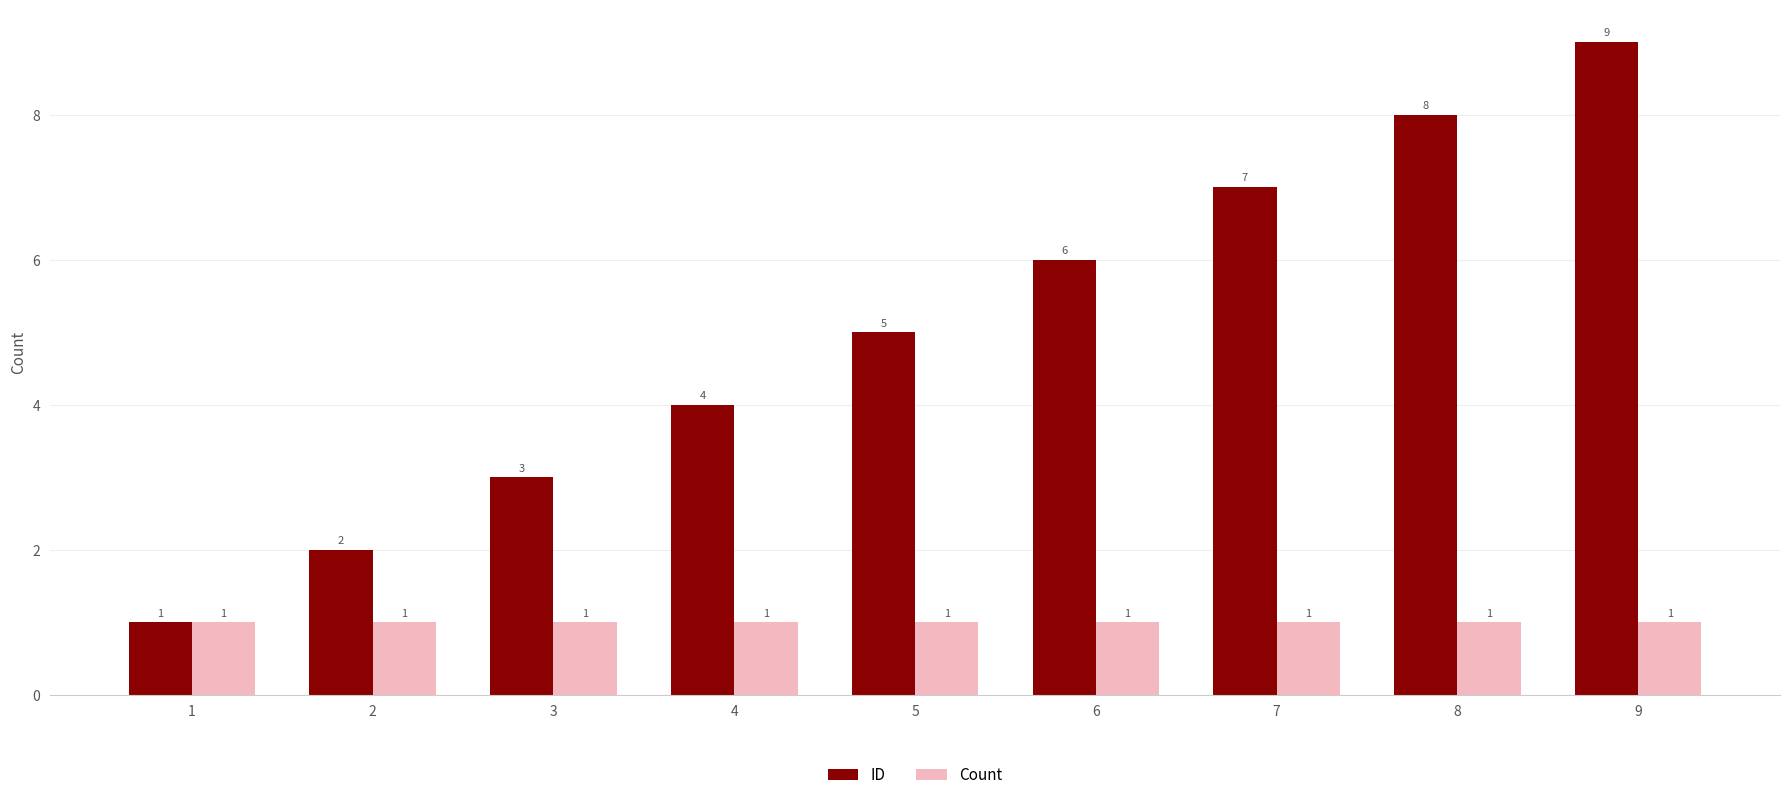

True or false: Count has a value of 1 at 5.

True